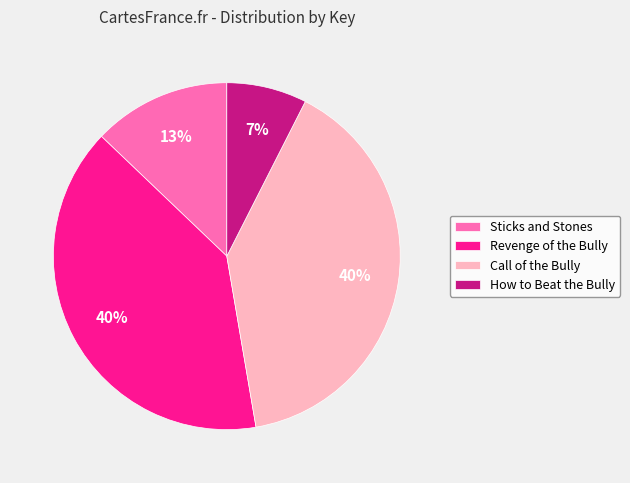

Which slice is the smallest?

How to Beat the Bully